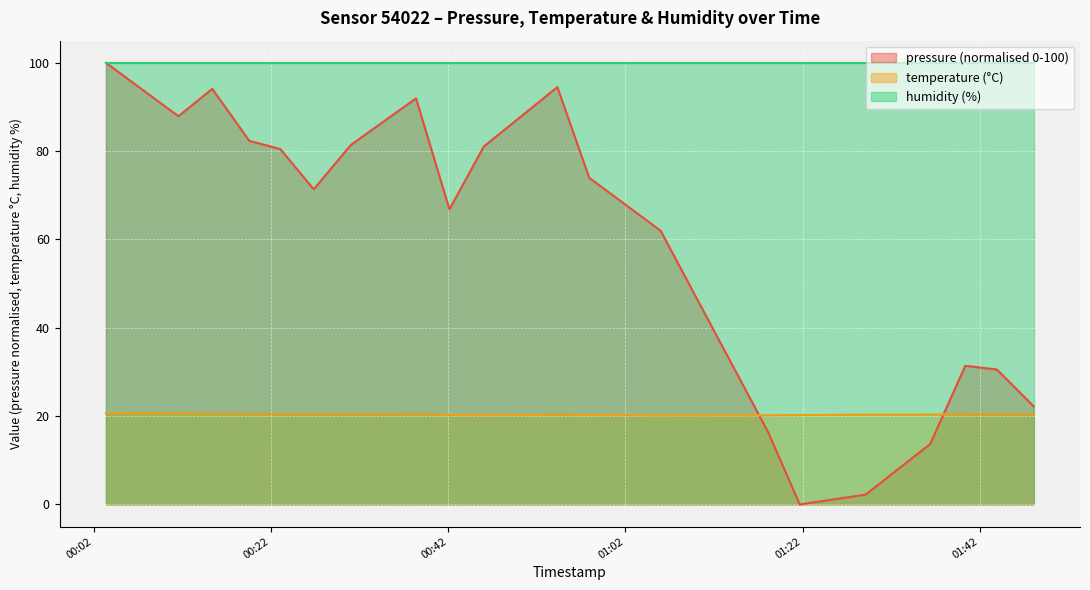

True or false: pressure has a value of 81.4 at 2023-08-21T00:31:02.

True